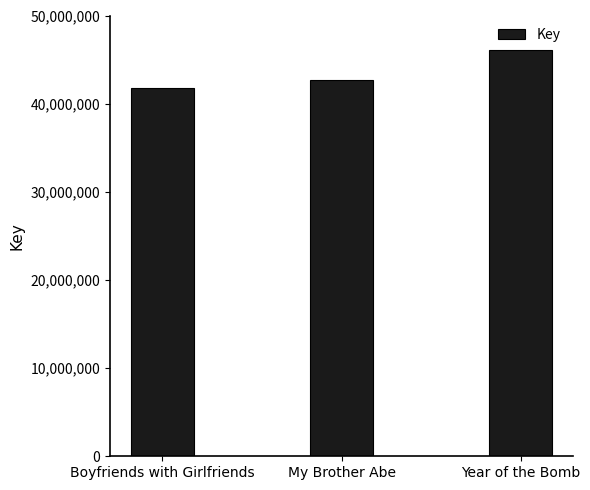

What is the ratio of the value at My Brother Abe to the value at Year of the Bomb?

0.9